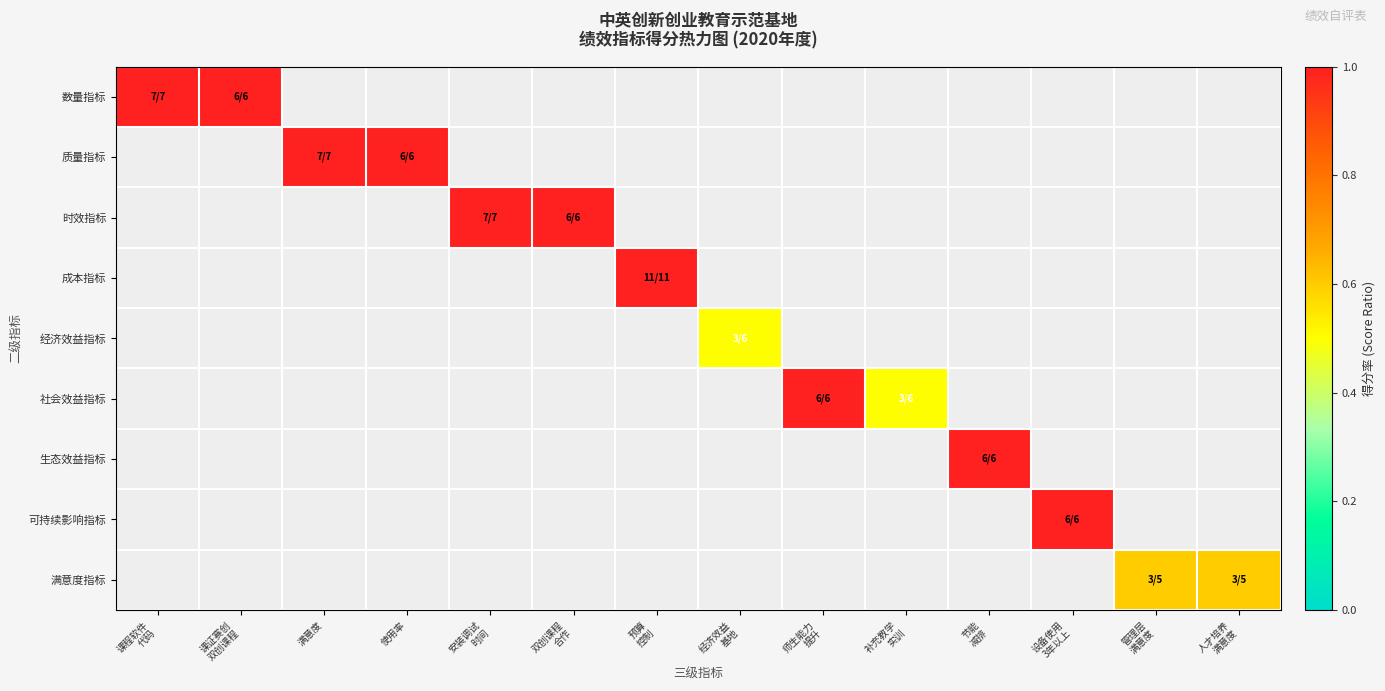

Between 经济效益
基地 and 满意度, which is larger?

满意度